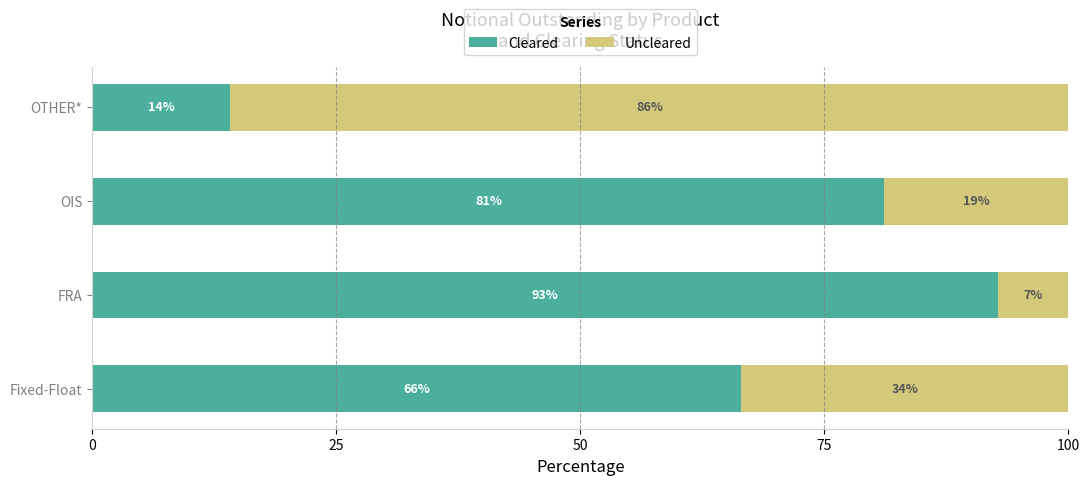

Reading left to right, extract all data points from this chart.

Cleared: 66.5	92.7	81.2	14.2
Uncleared: 33.5	7.3	18.8	85.8